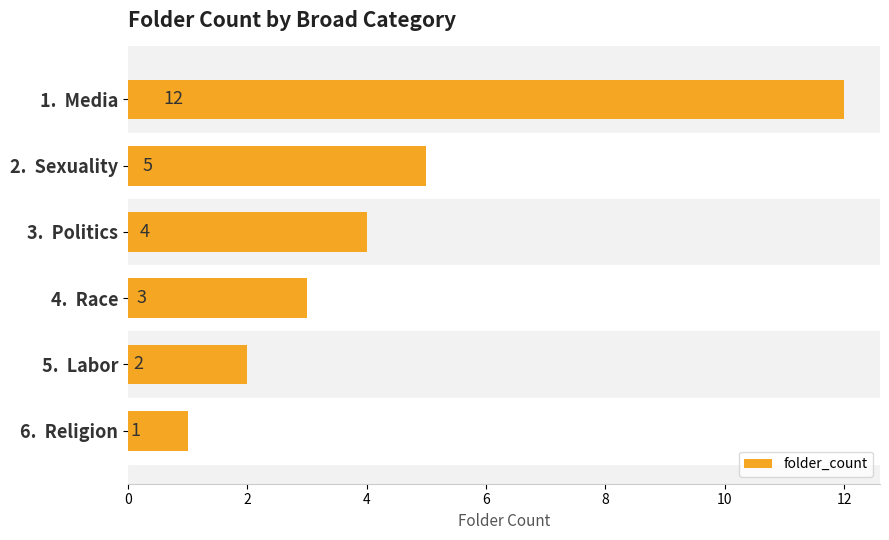

Reading bottom to top, what are all the values shown in this chart?

6.  Religion=1	5.  Labor=2	4.  Race=3	3.  Politics=4	2.  Sexuality=5	1.  Media=12